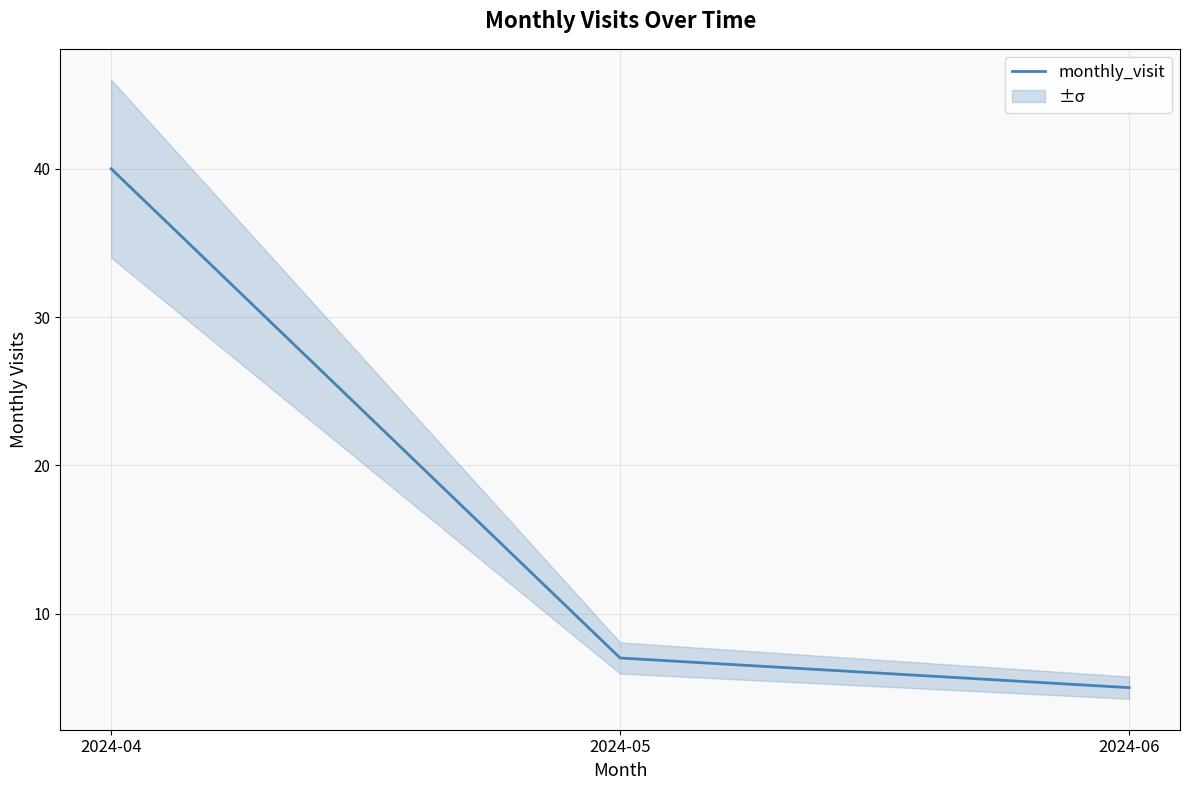

List the labels in order of value, largest first.

2024-04, 2024-05, 2024-06